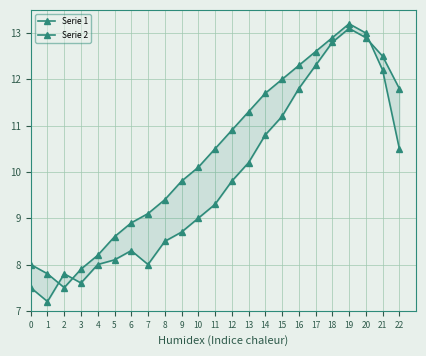

What is the value of the Serie 2 point at the 15th from the left?

11.7